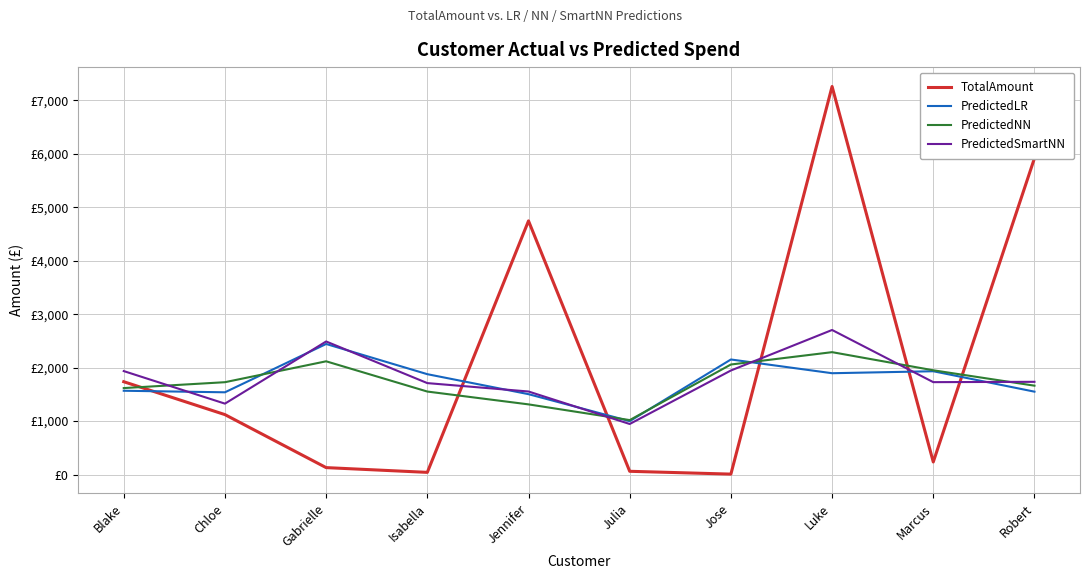

What value does the PredictedNN series have at Blake?

1617.0